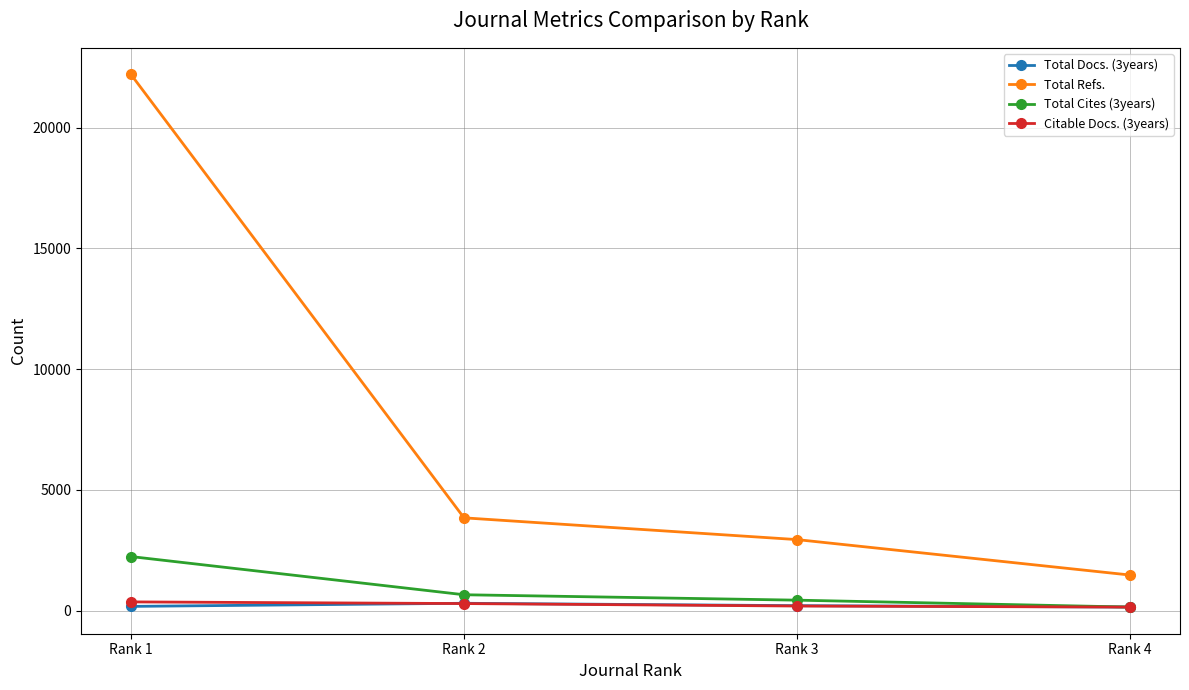

True or false: Citable Docs. (3years) and Total Refs. intersect in this chart.

False